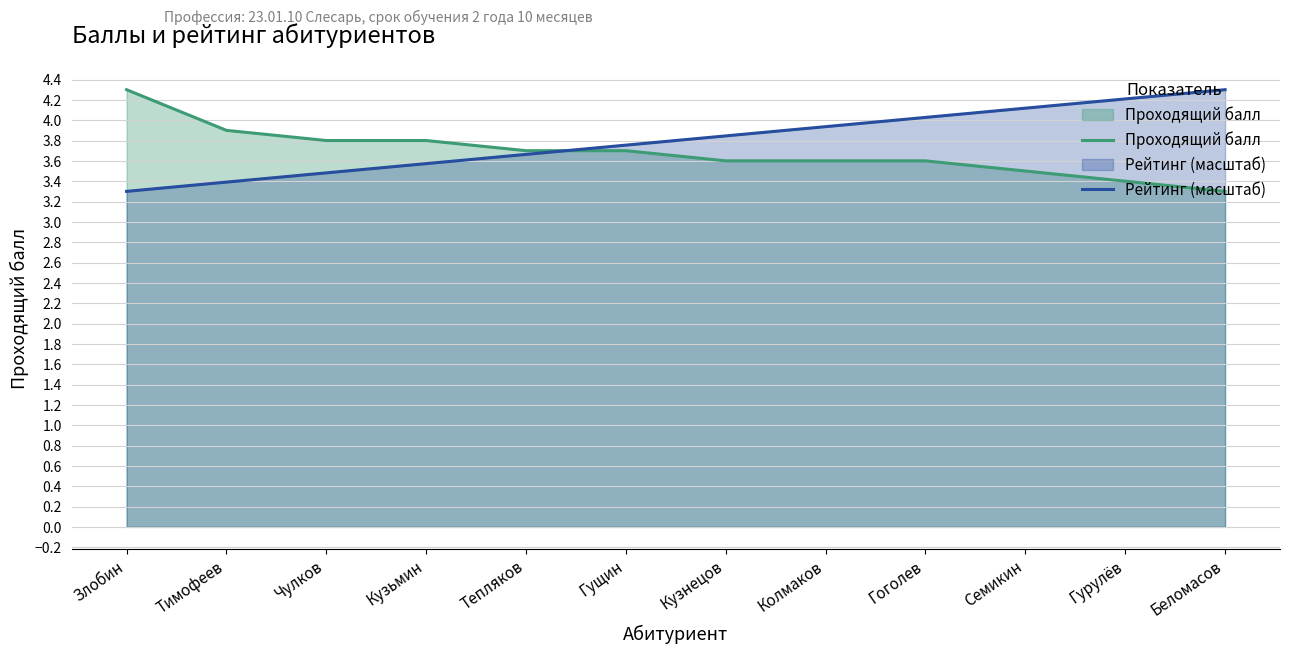

What is the label of the 9th point from the right?

Кузьмин